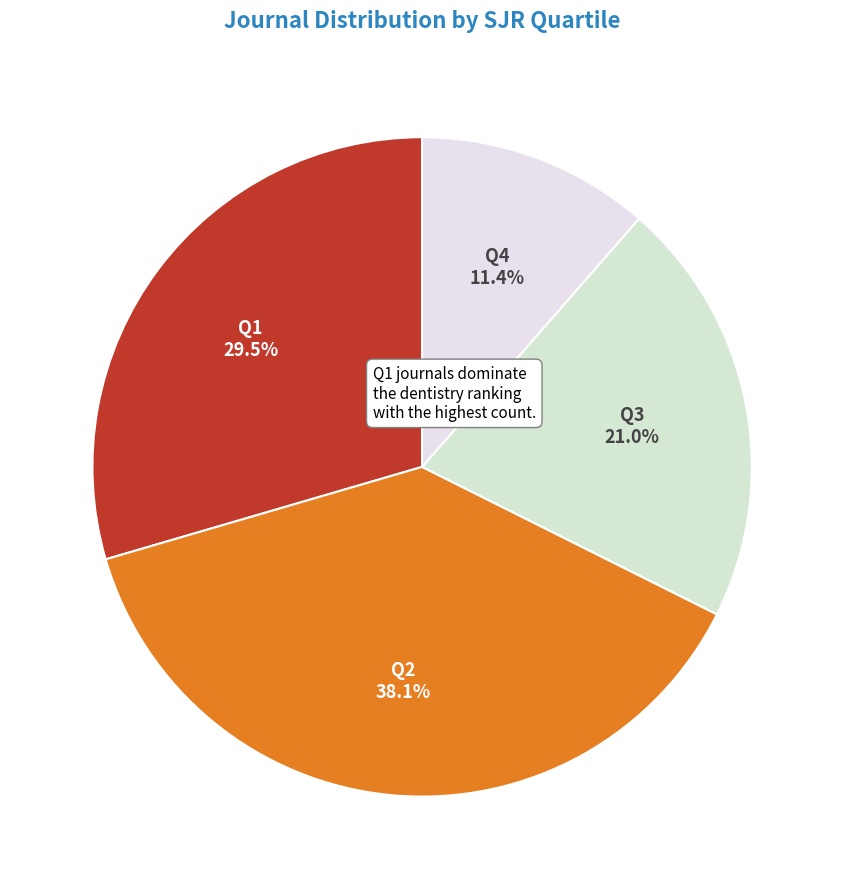

Rank the categories by value from lowest to highest.

Q4, Q3, Q1, Q2